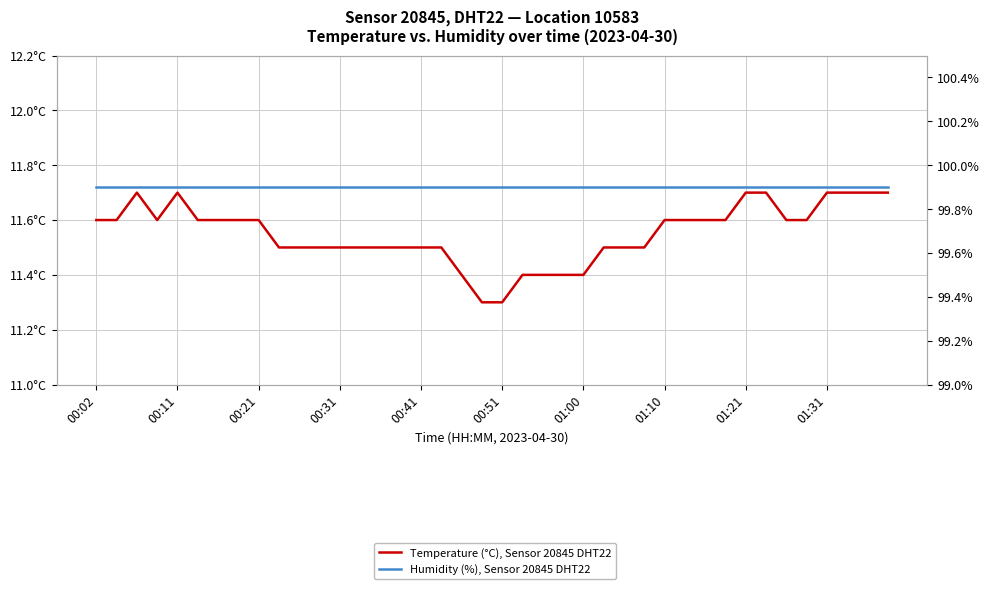

True or false: Humidity (%), Sensor 20845 DHT22 and Temperature (°C), Sensor 20845 DHT22 intersect in this chart.

False